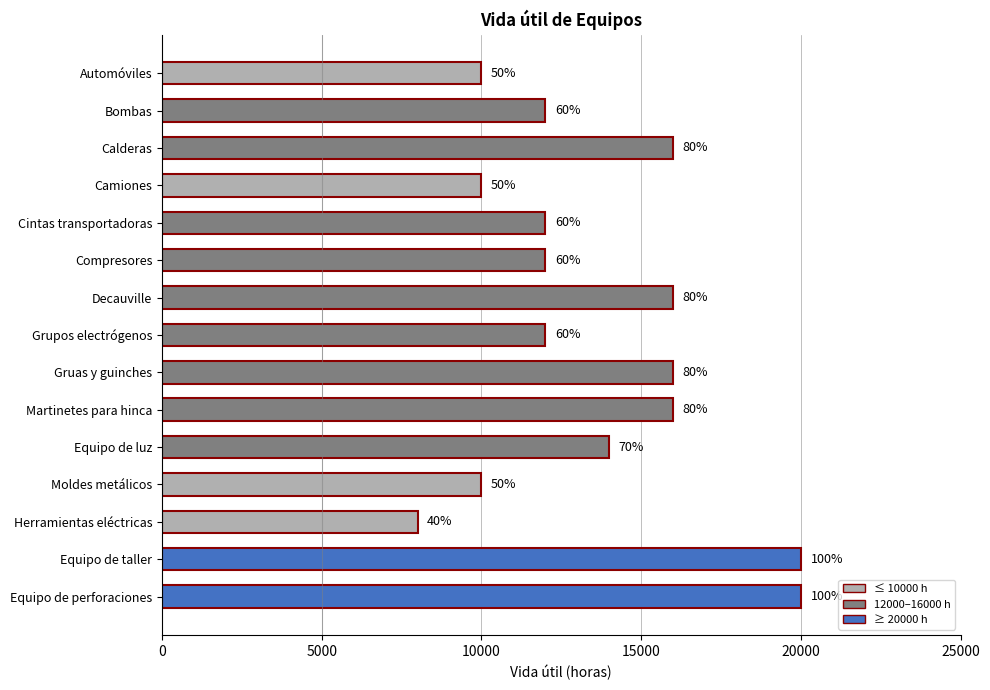

How many bars are there in total?

15